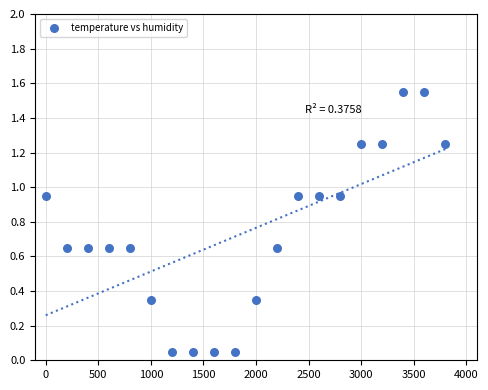

What is the range of Y values (max minus min)?

1.5